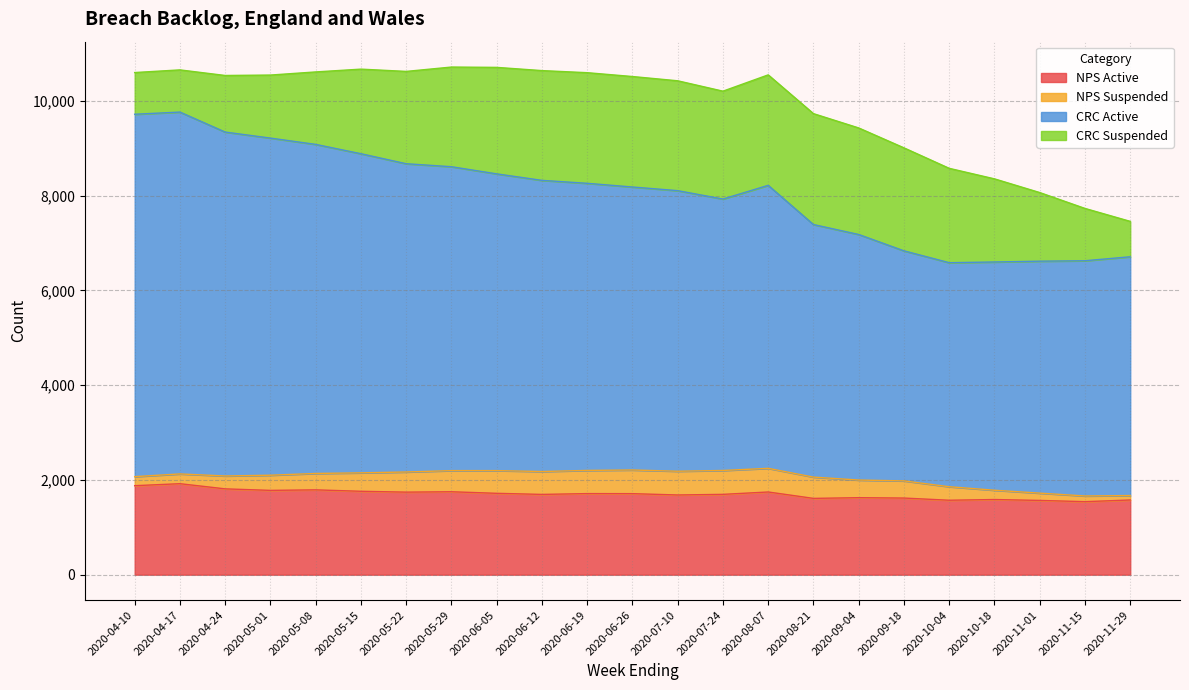

Where does the NPS Active series first go above 1710?

2020-04-10